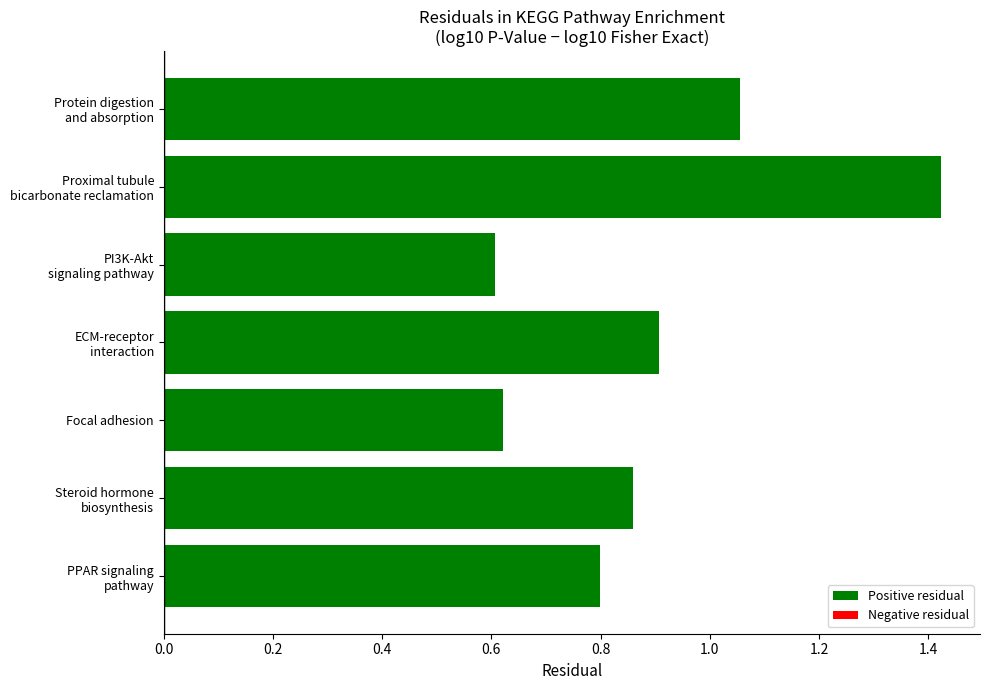

What position from the bottom is Focal adhesion?

3